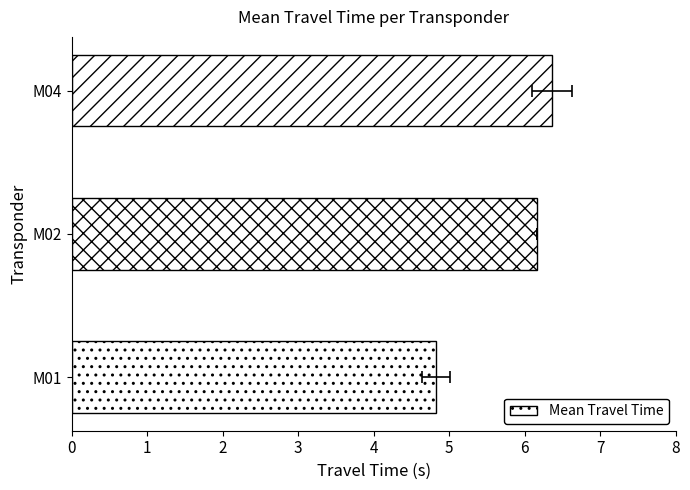

What is the difference between the maximum and minimum values?

1.5